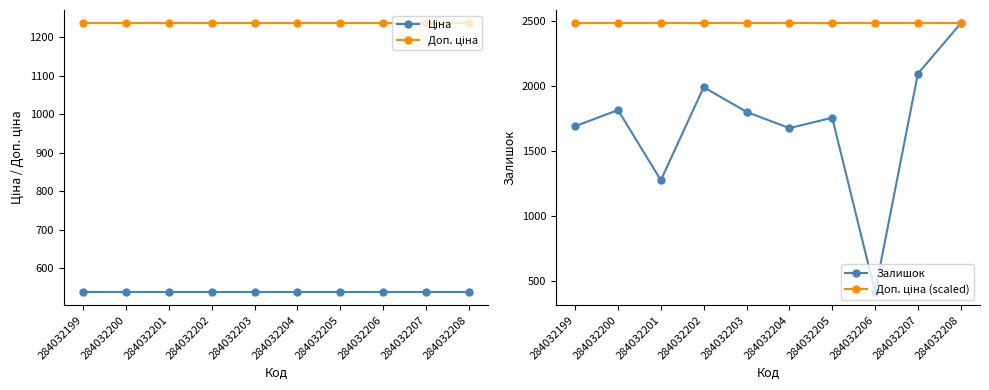

Is it true that Доп. ціна (scaled) equals 609.9 at 284032202?

False